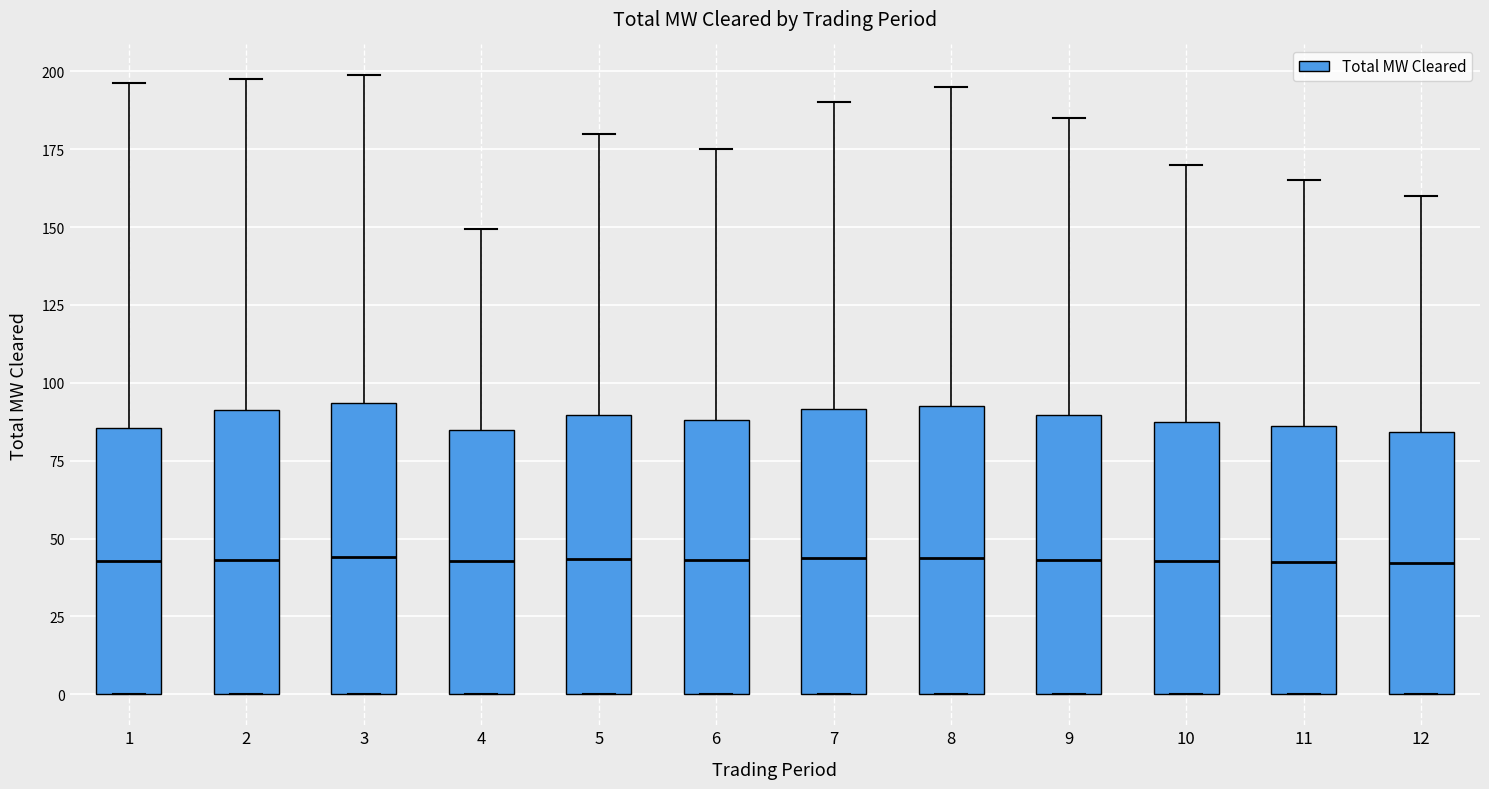

Reading left to right, transcribe this box plot: for each box, give where its median line is, the range the box spans, and where its two whiskers end, as read against the y-axis. The values are not printed on the chart, so give them approximately, as read against the axis.

1: median 45, box 0 to 85, whiskers 0 to 195
2: median 45, box 0 to 90, whiskers 0 to 195
3: median 45, box 0 to 95, whiskers 0 to 200
4: median 45, box 0 to 85, whiskers 0 to 150
5: median 45, box 0 to 90, whiskers 0 to 180
6: median 45, box 0 to 90, whiskers 0 to 175
7: median 45, box 0 to 90, whiskers 0 to 190
8: median 45, box 0 to 95, whiskers 0 to 195
9: median 45, box 0 to 90, whiskers 0 to 185
10: median 45, box 0 to 90, whiskers 0 to 170
11: median 40, box 0 to 85, whiskers 0 to 165
12: median 40, box 0 to 85, whiskers 0 to 160